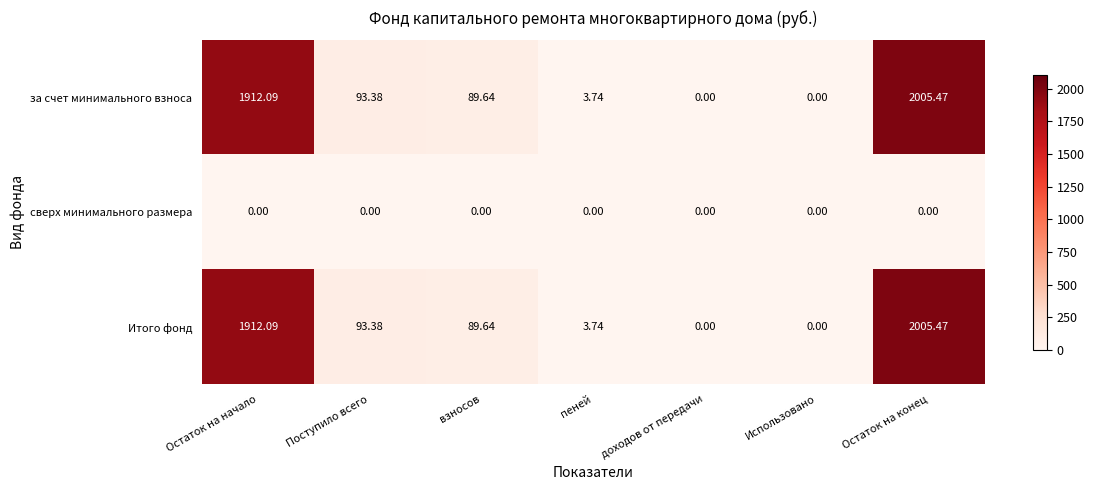

What is the greatest value displayed?

2005.5